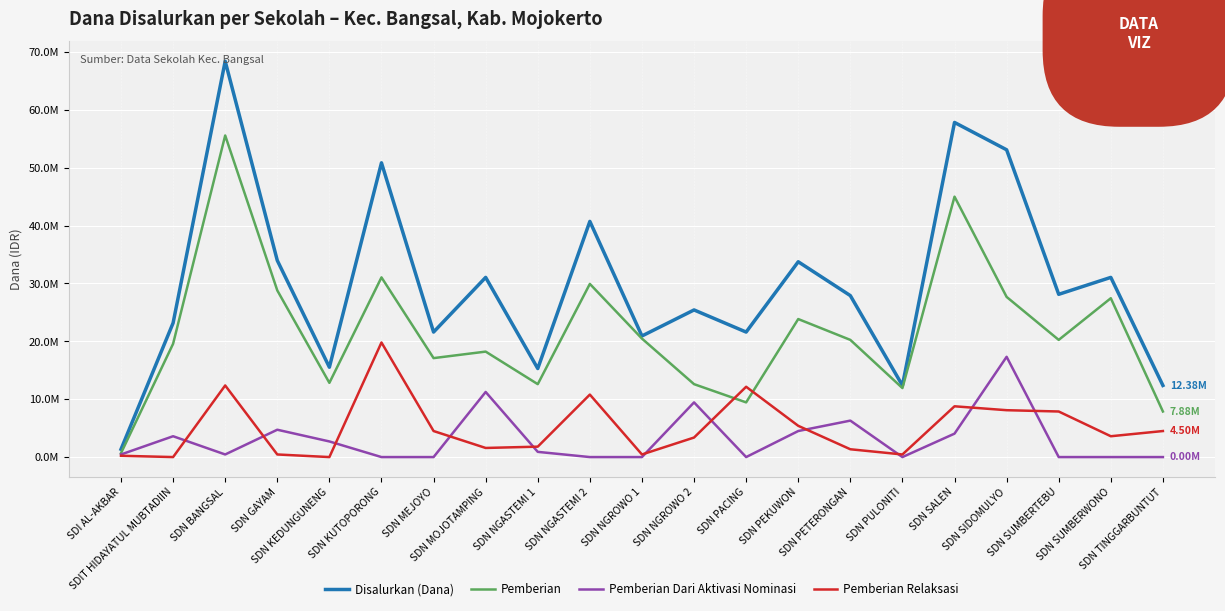

Does the chart display data point markers on the line(s)?

No